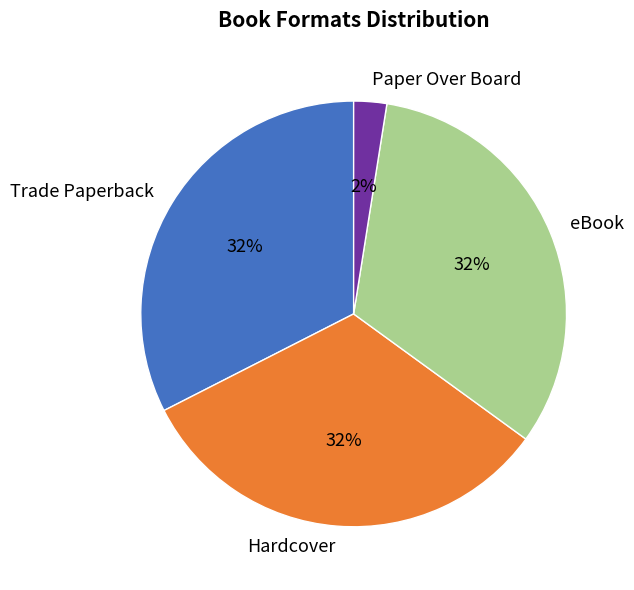

Combined, do Trade Paperback and Paper Over Board account for over 50%?

No